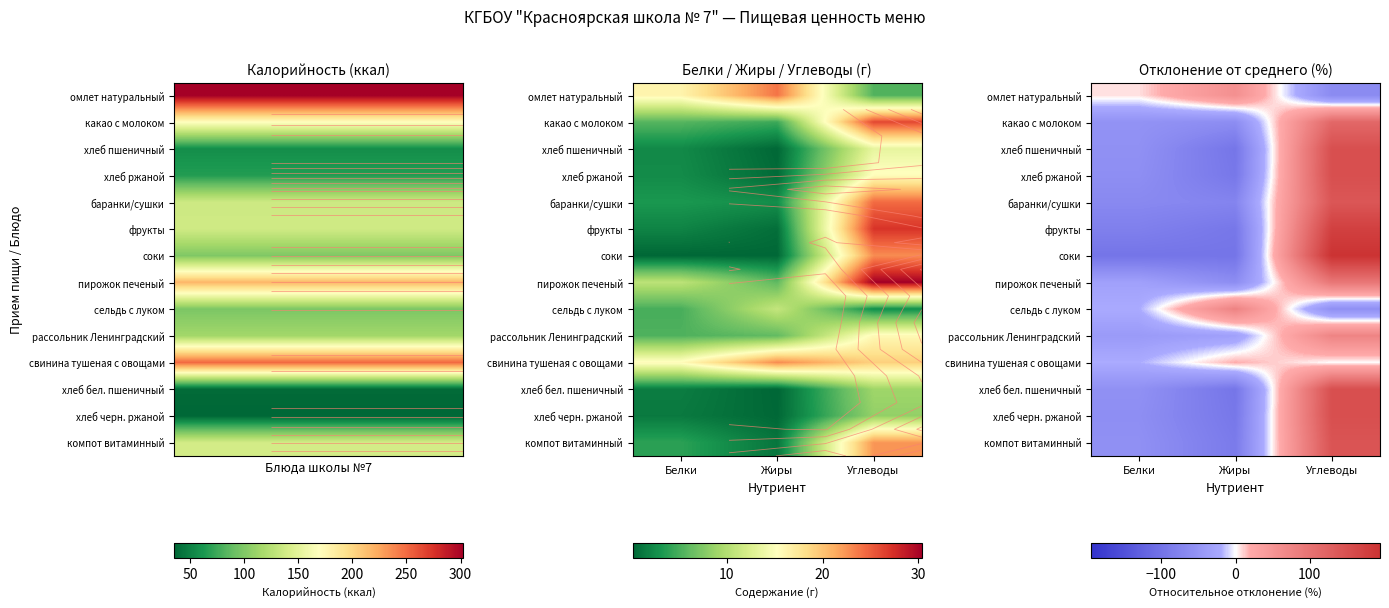

At which category is the sum across all series the highest?

Углеводы